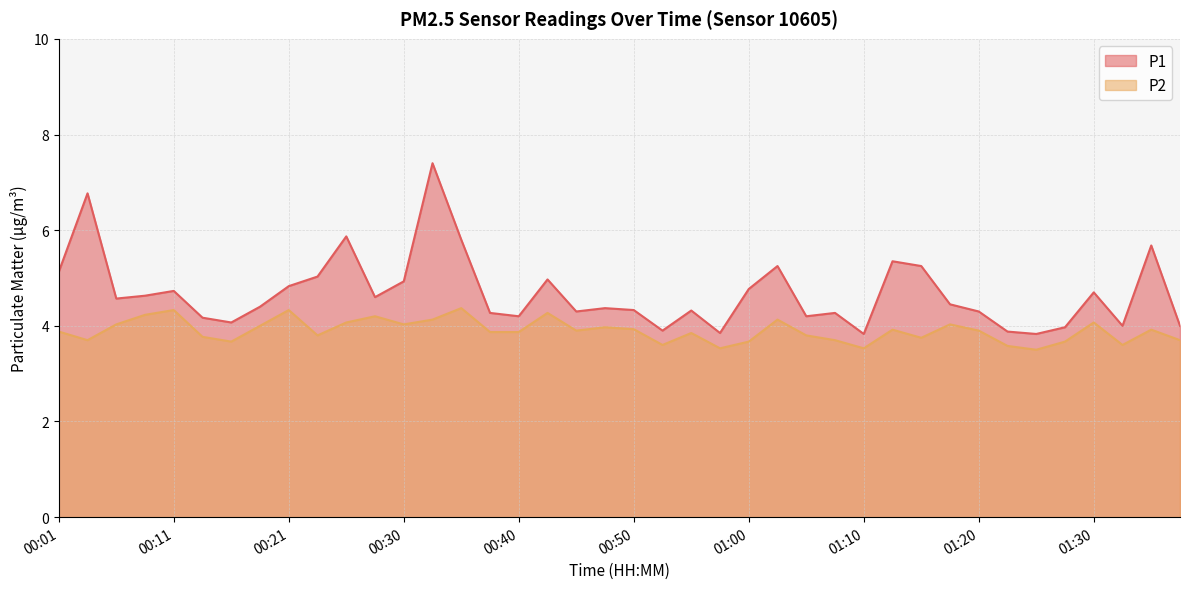

True or false: P1 and P2 intersect in this chart.

False